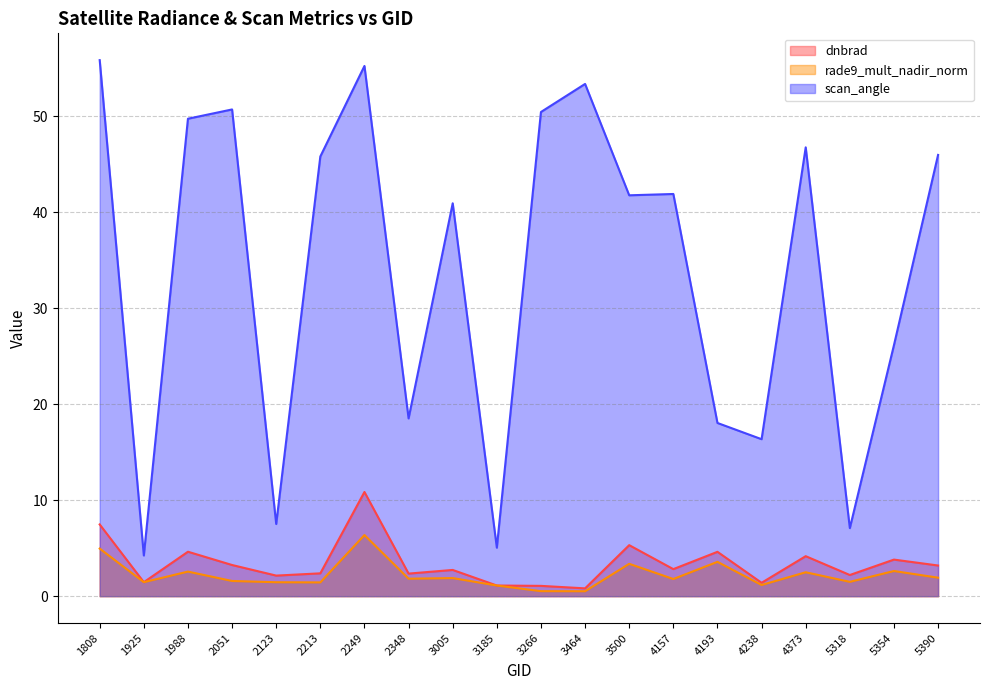

True or false: scan_angle and rade9_mult_nadir_norm cross at least once.

False